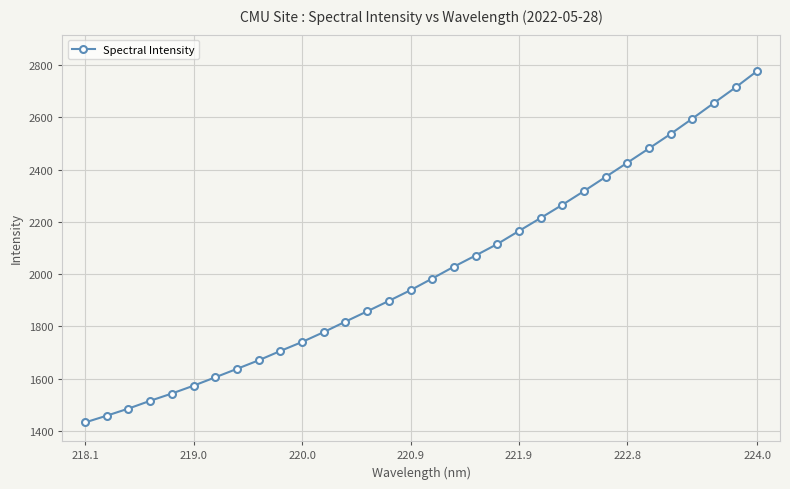

What is the smallest value displayed?

1431.7